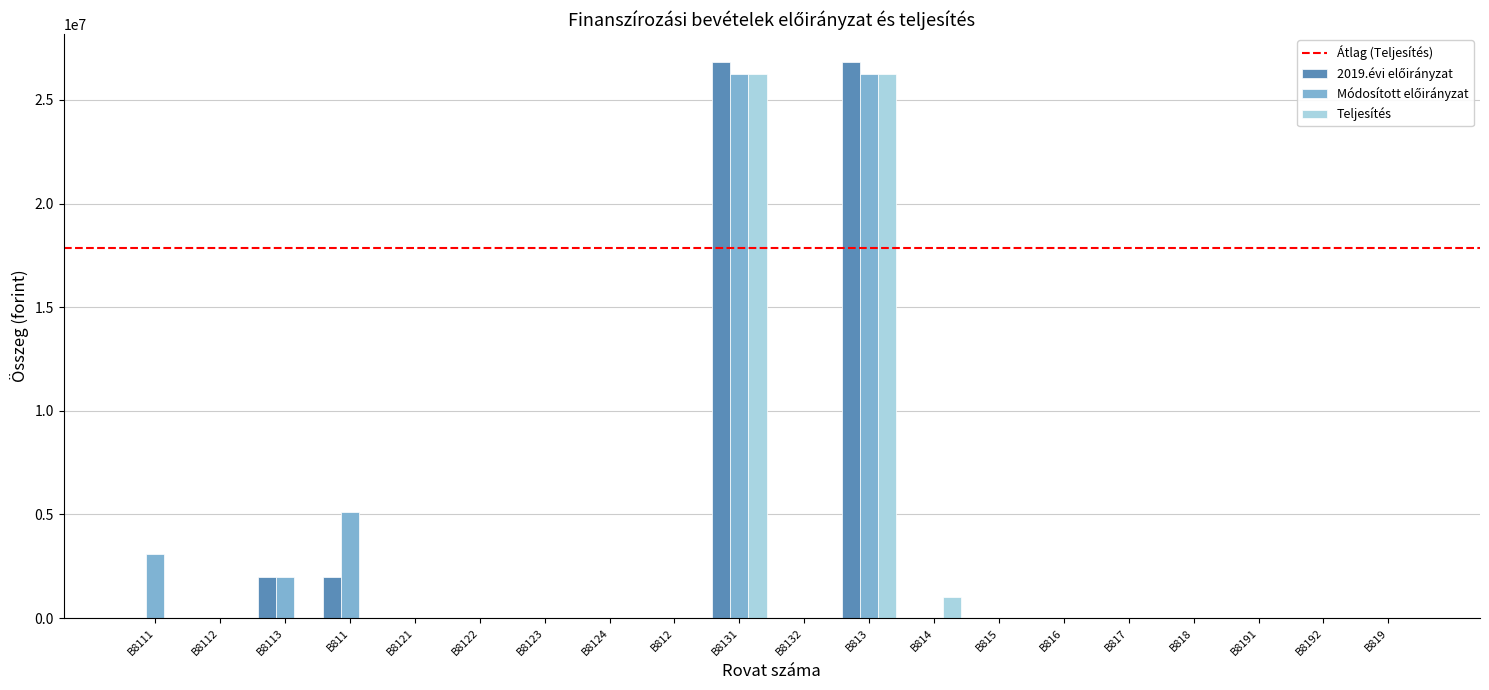

What is the maximum value shown in the chart?

26825857